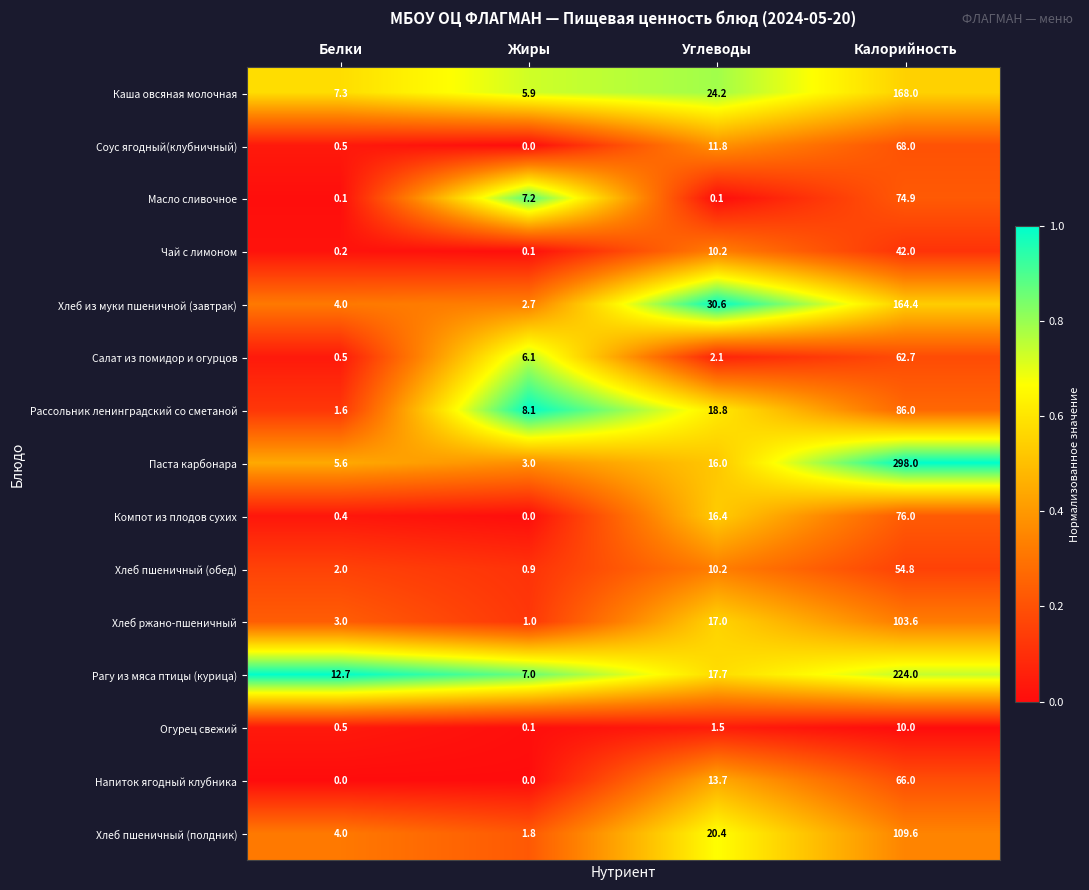

What is the approximate value of Рагу из мяса птицы (курица) at Углеводы?

17.7